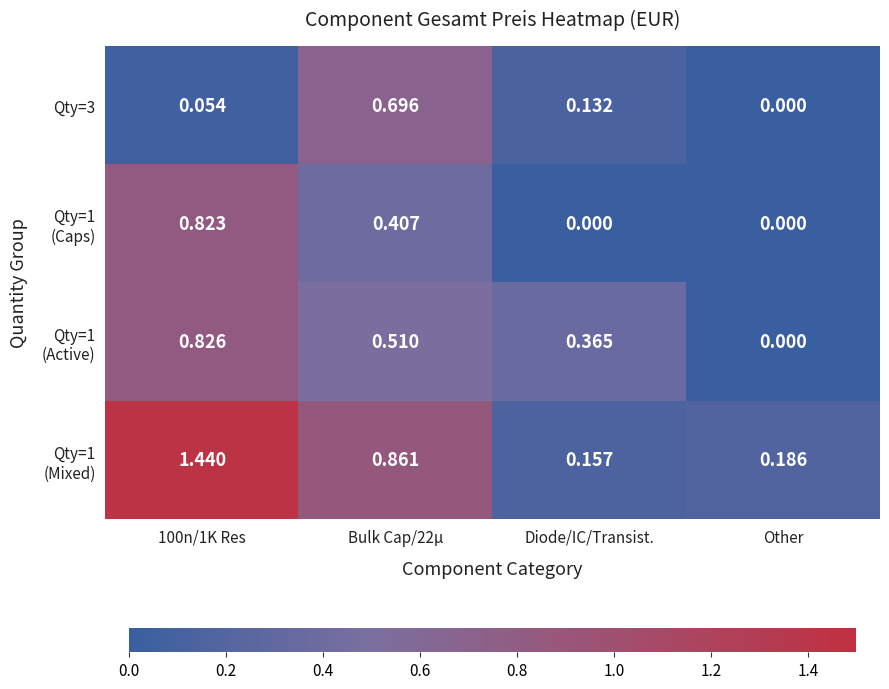

At which label is Qty=3 closest to 0?

Other